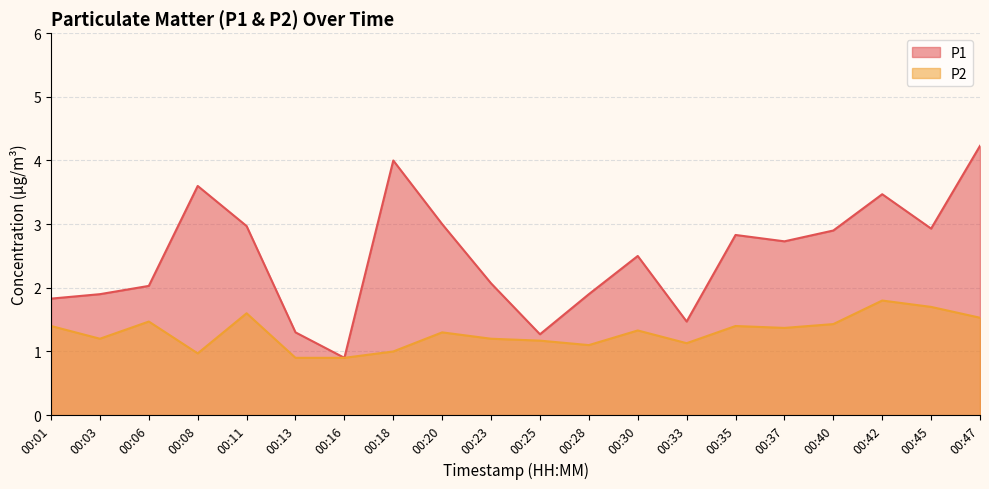

How many data points in P1 are less than 2?

7